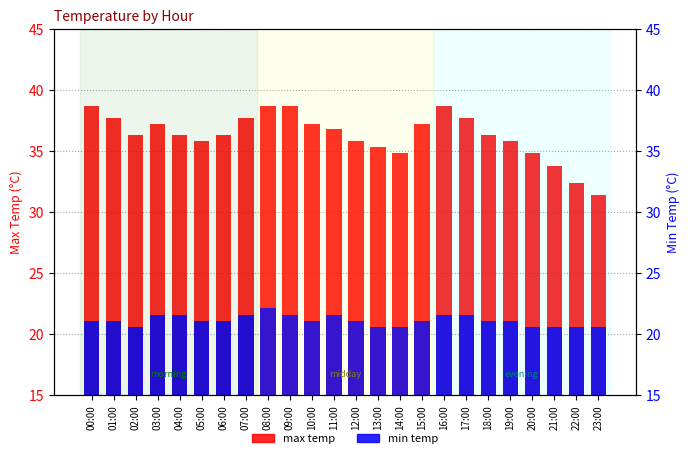

What is the label of the 21st bar from the right?

03:00